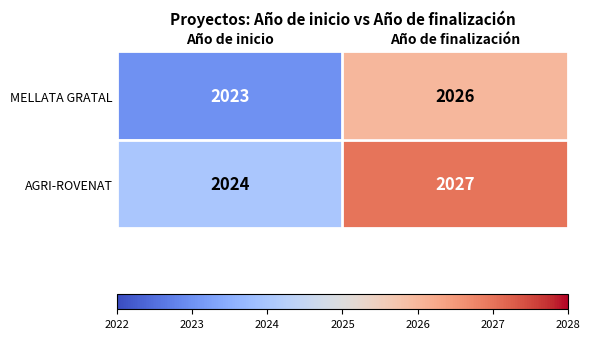

Is it true that MELLATA GRATAL equals 3200 at Año de inicio?

False